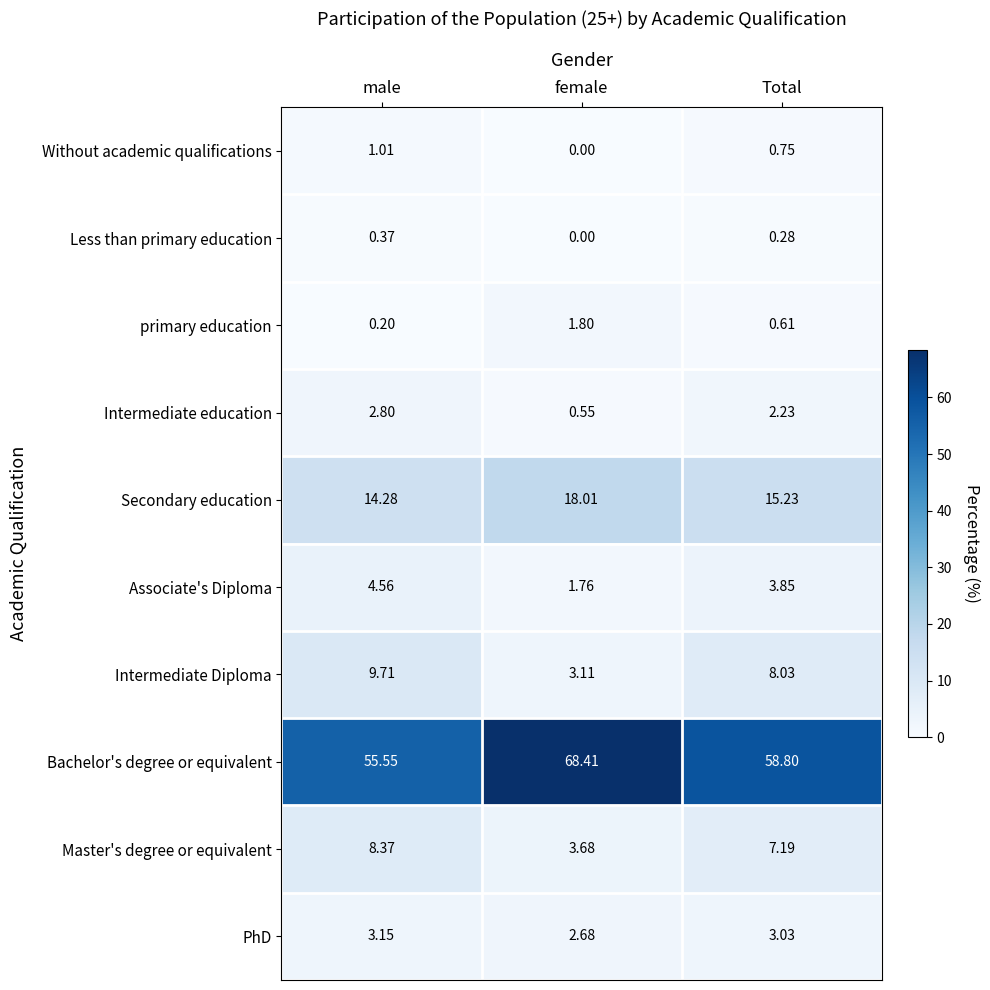

Which category has the highest value in the primary education series?

female